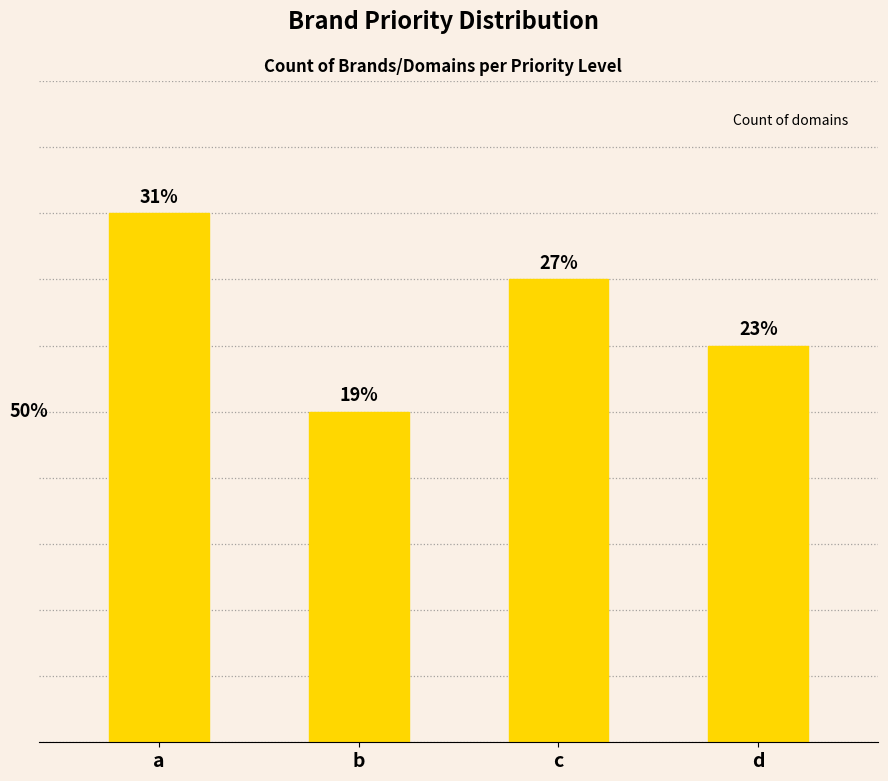

True or false: the data shows 6 at d.

True